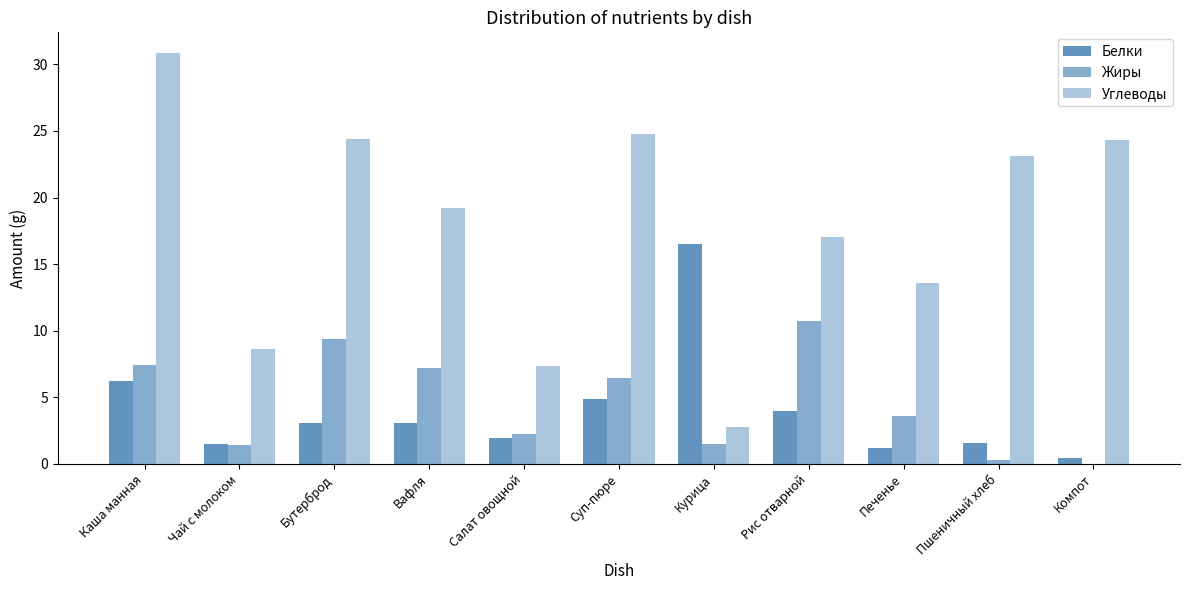

Are the bars horizontal?

No